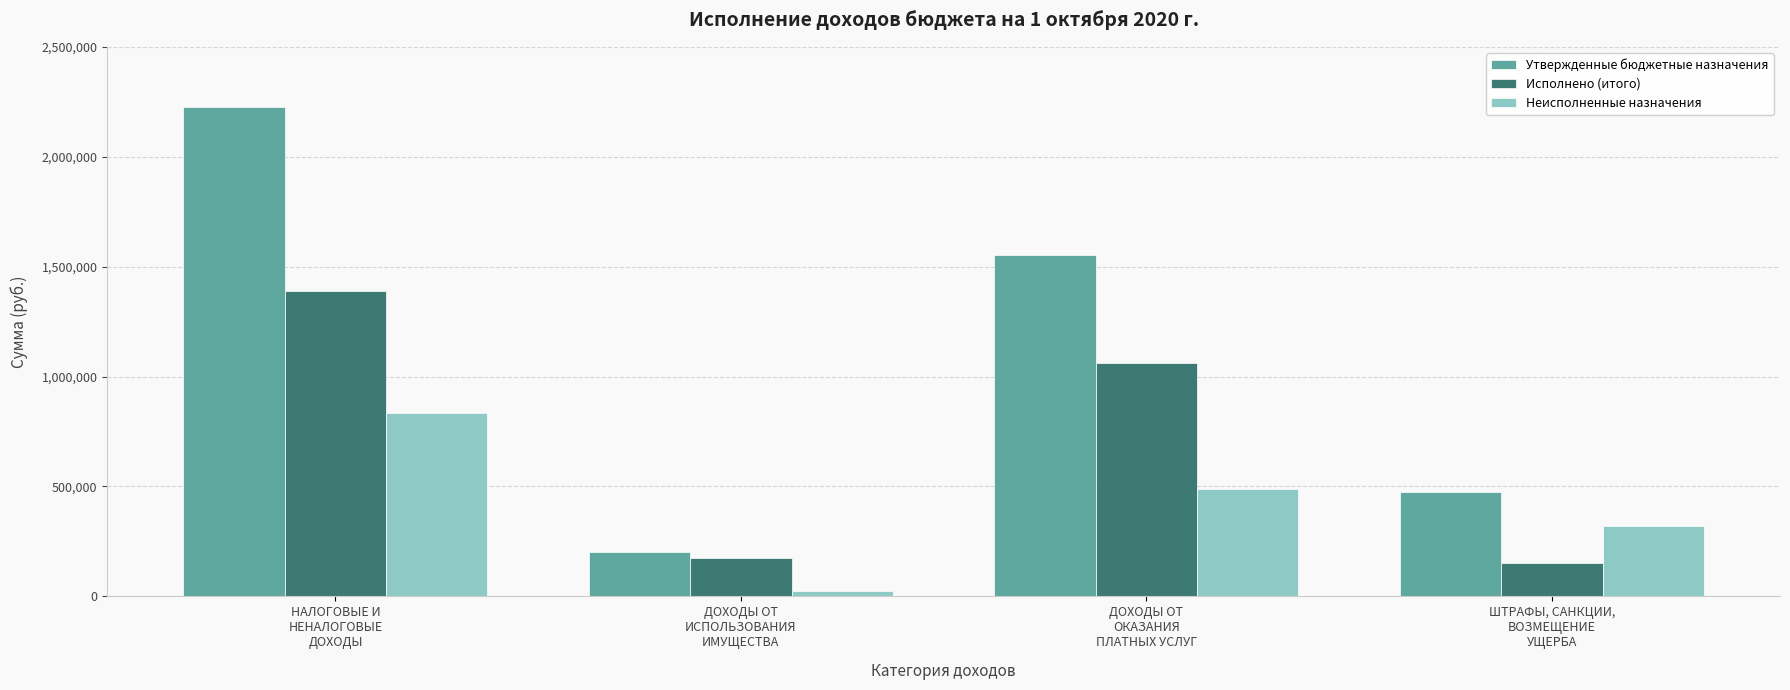

Are the bars horizontal?

No